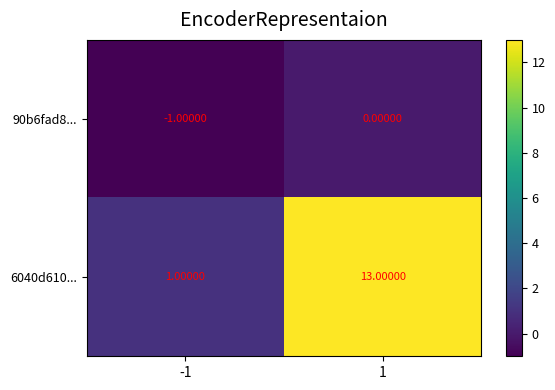

Which series changed the most between -1 and 1?

6040d610...